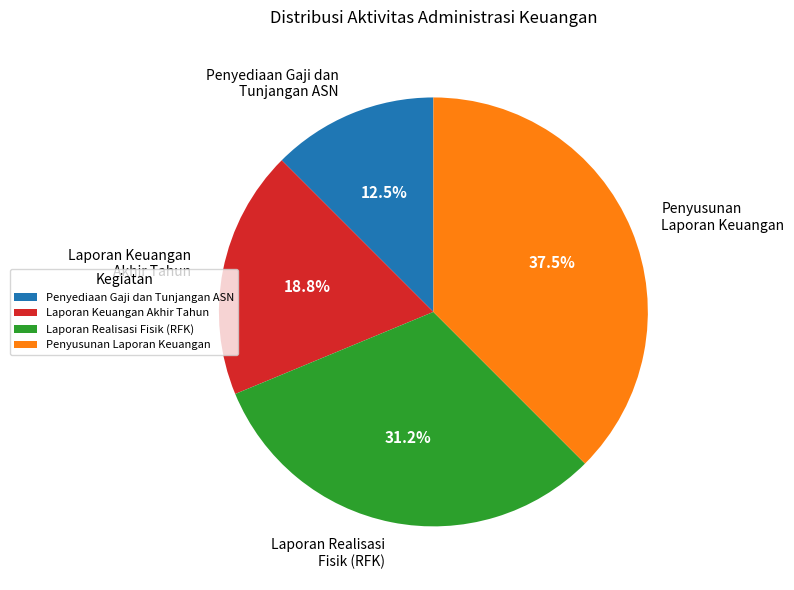

How many segments does this pie chart have?

4